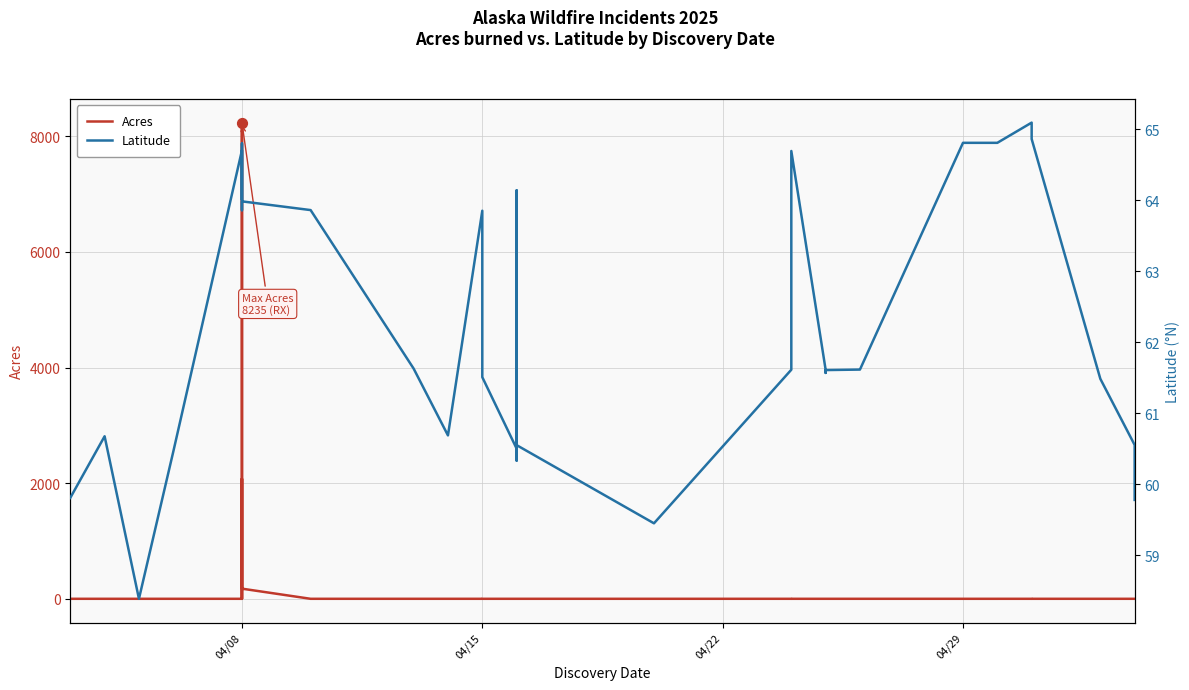

Which series has the largest total across all categories?

Acres